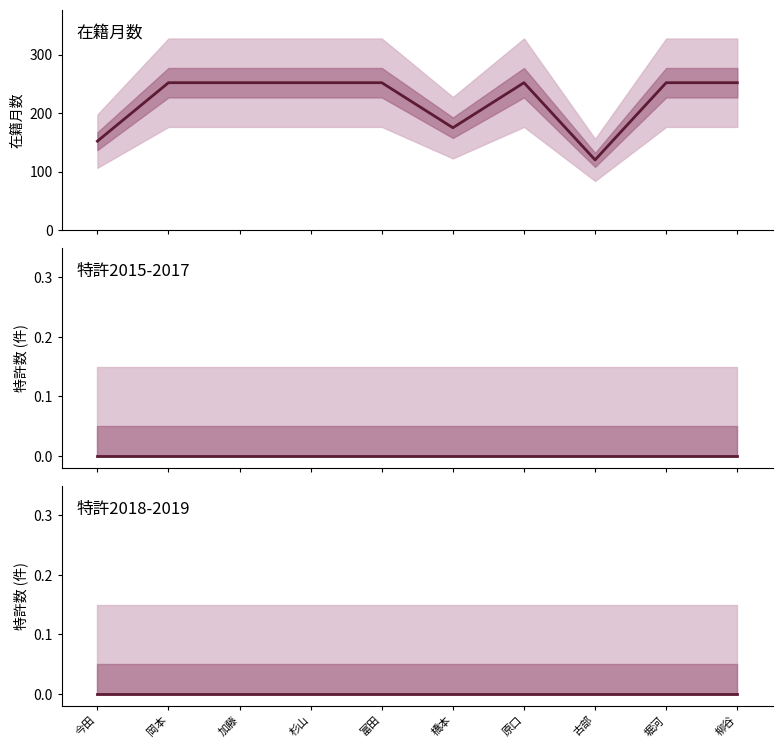

Between 原口 and 富田, which is larger?

原口